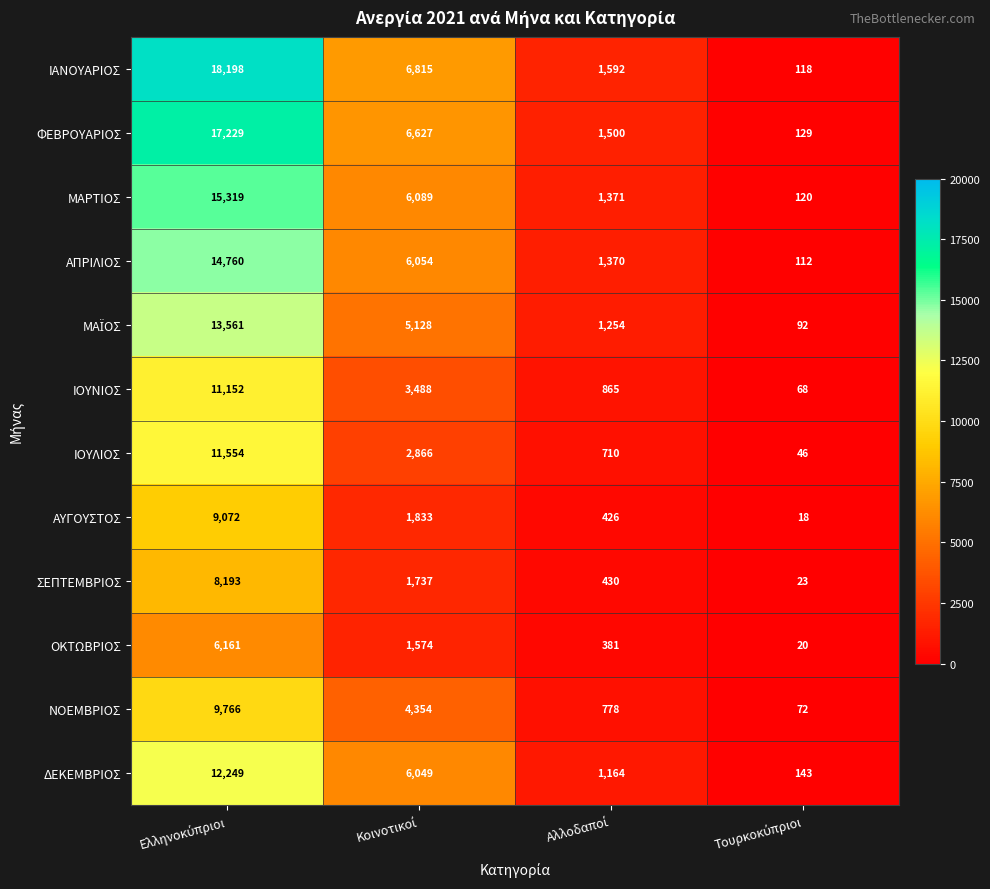

Which series has the largest total across all categories?

ΙΑΝΟΥΑΡΙΟΣ